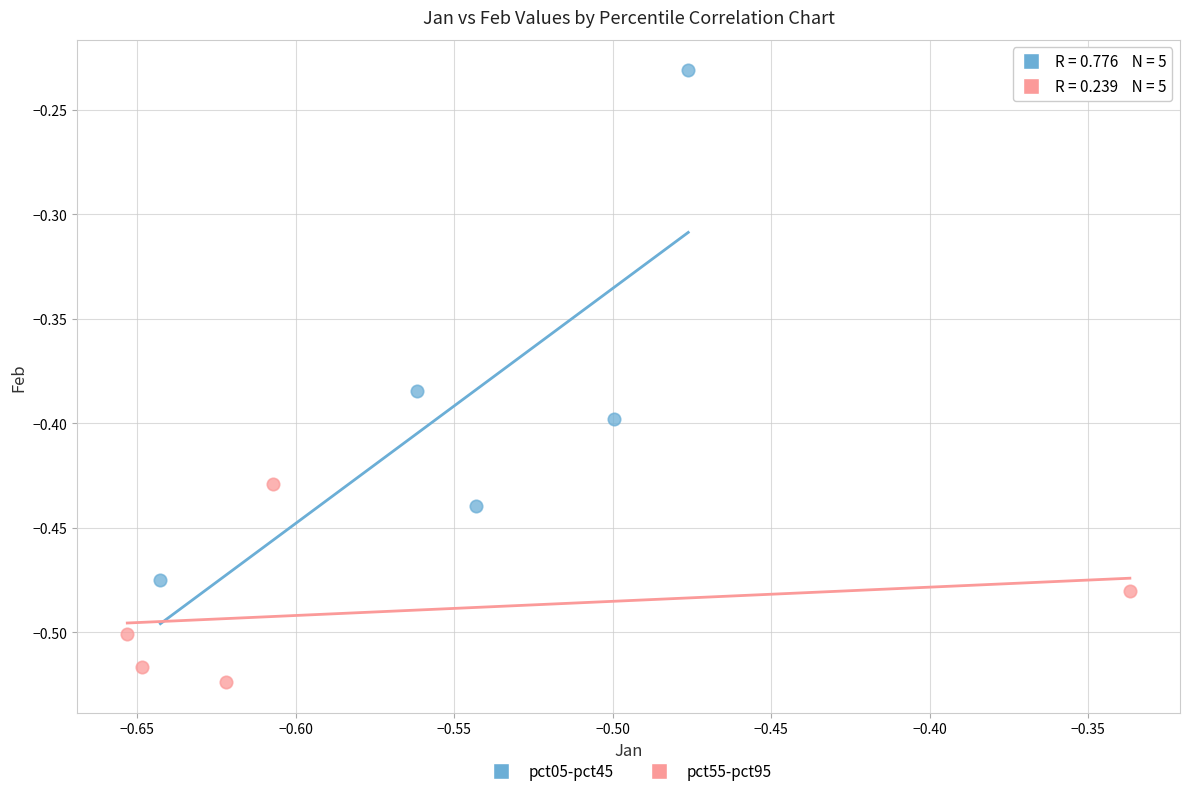

Which series reaches the maximum Y coordinate?

pct05-pct45